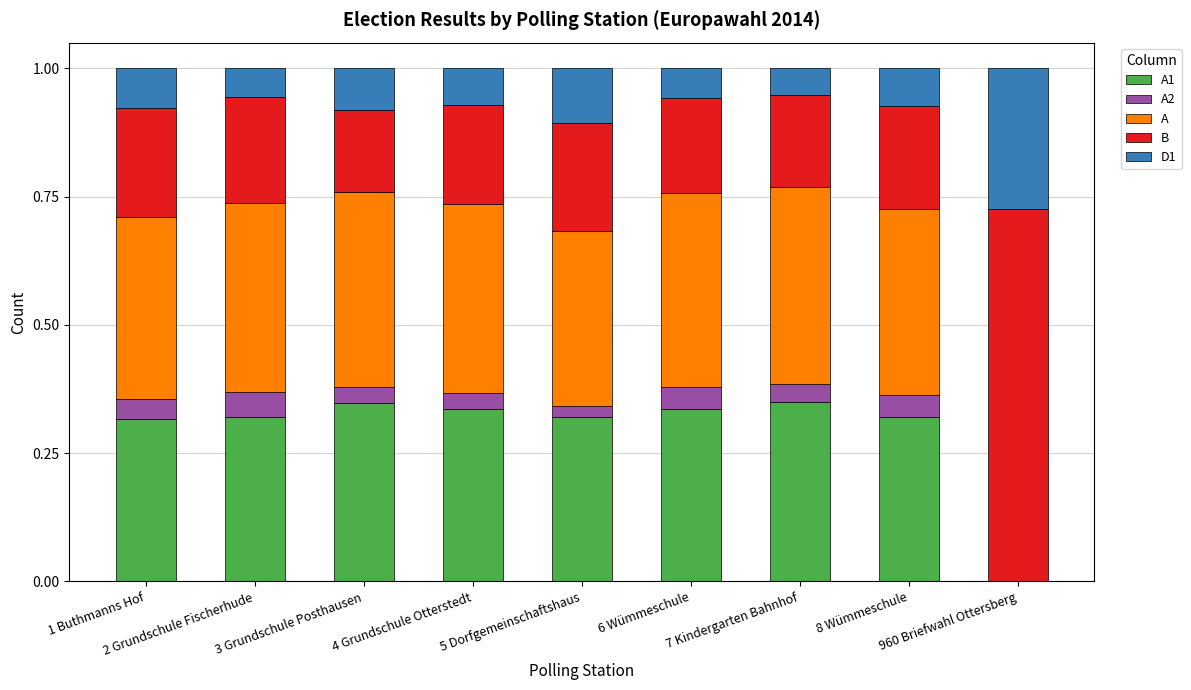

List the series in order of their peak value, highest first.

B, A, A1, D1, A2